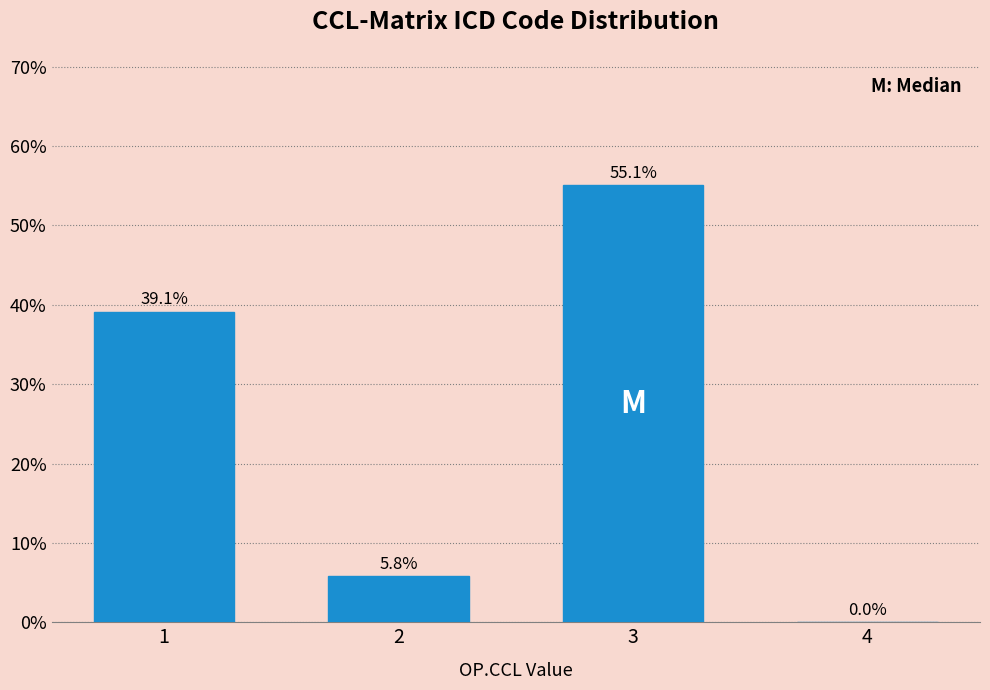

Reading right to left, transcribe all the data shown in this chart.

4=0.0	3=55.1	2=5.8	1=39.1